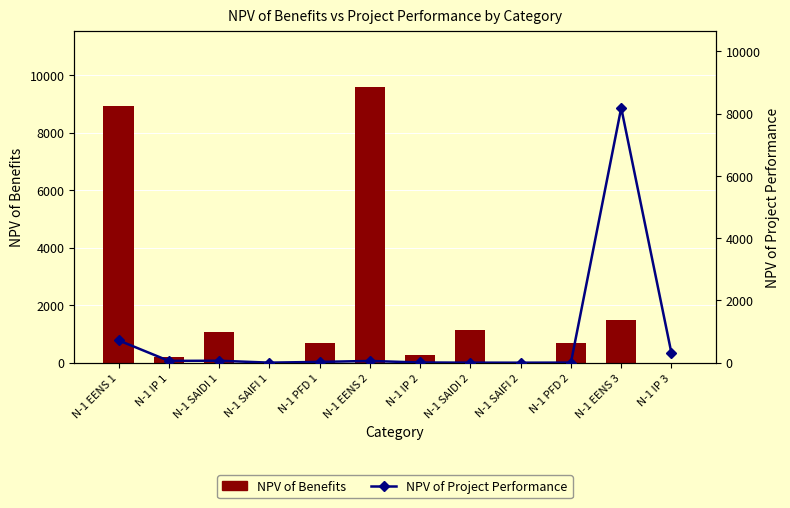

Are the bars horizontal?

No